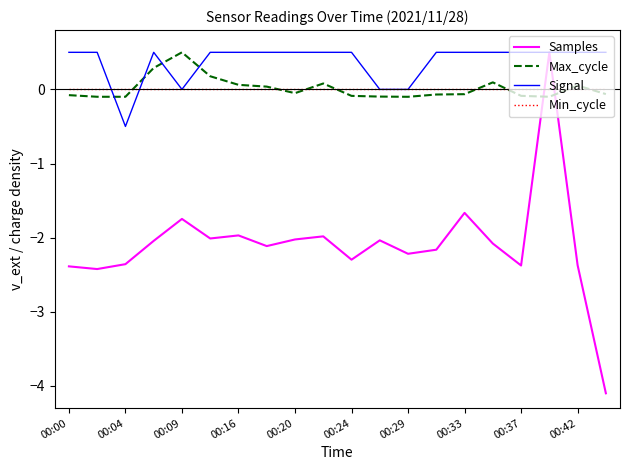

How many times do Samples and Max_cycle cross each other?

2